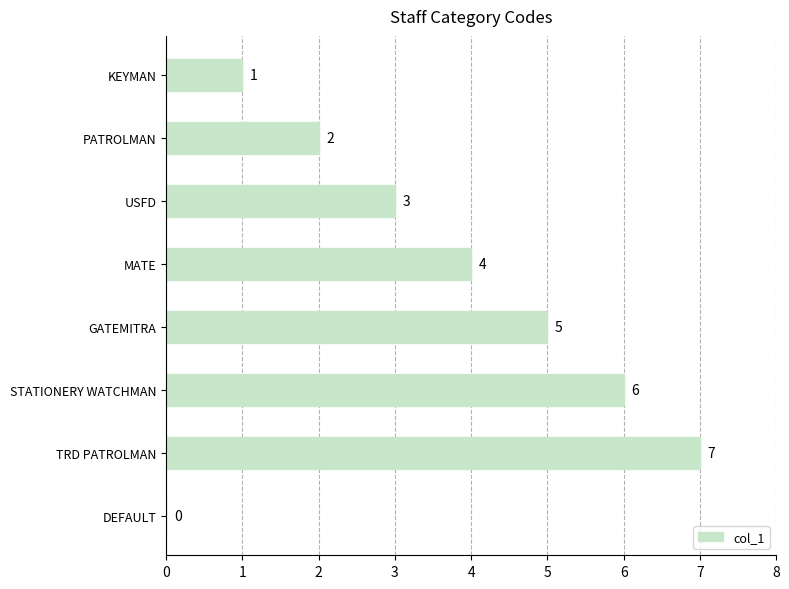

Are the bars grouped side by side (vs. stacked)?

No